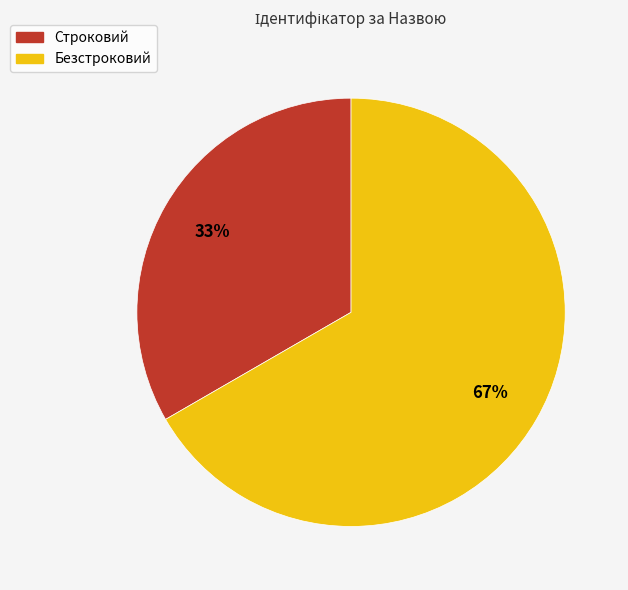

What is the ratio of the value at Строковий to the value at Безстроковий?

0.5